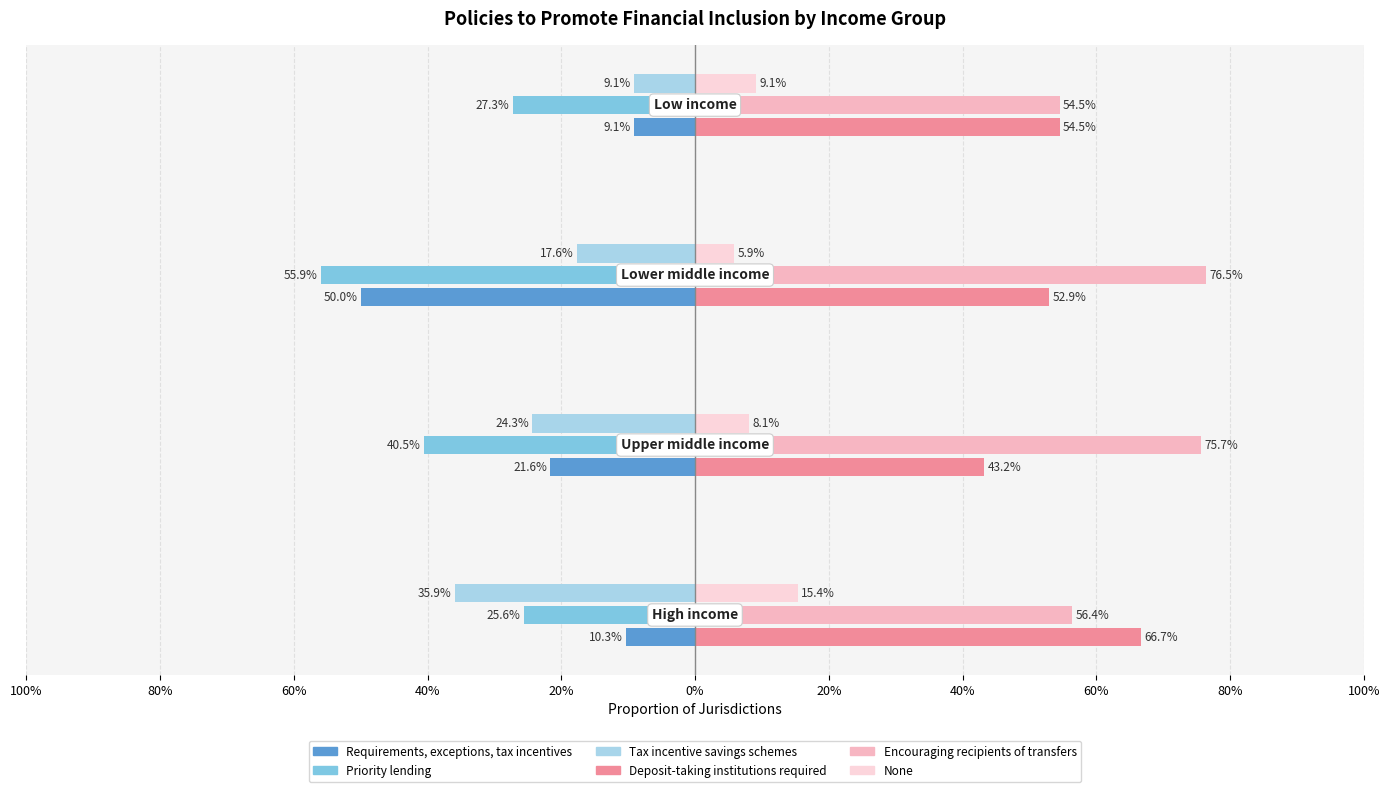

Rank the categories by Tax incentive savings schemes value from lowest to highest.

Low income, Lower middle income, Upper middle income, High income